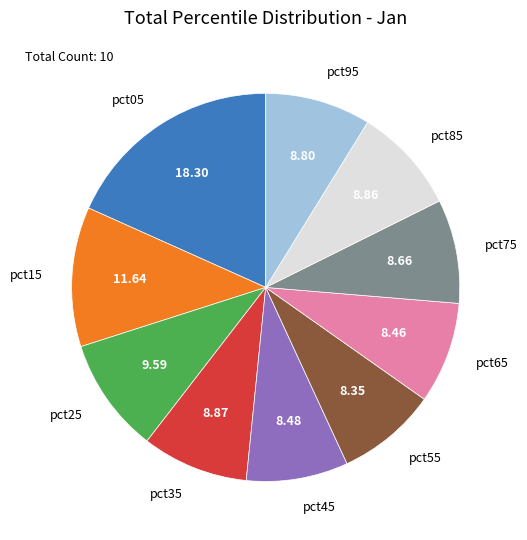

Does pct75 represent more than half of the total?

No